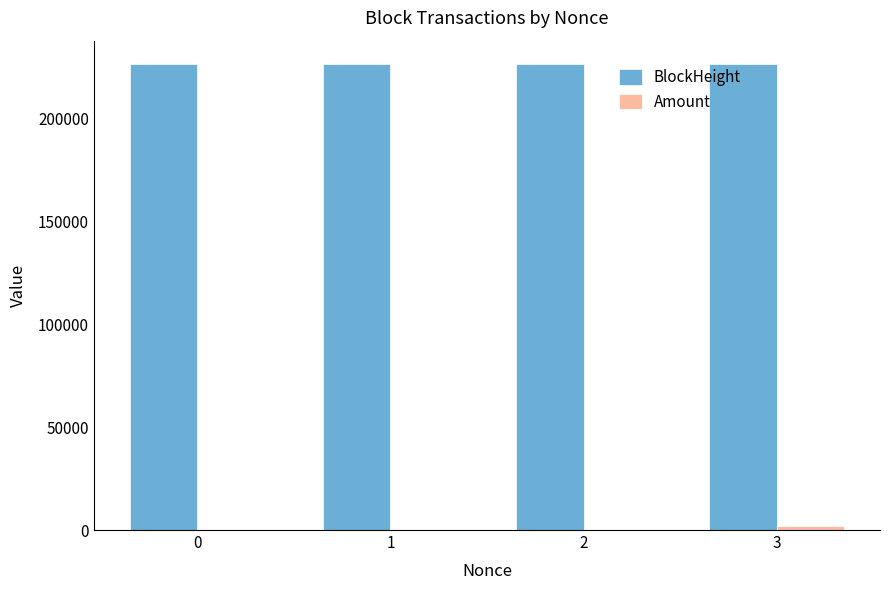

What is the maximum value shown in the chart?

226370.0